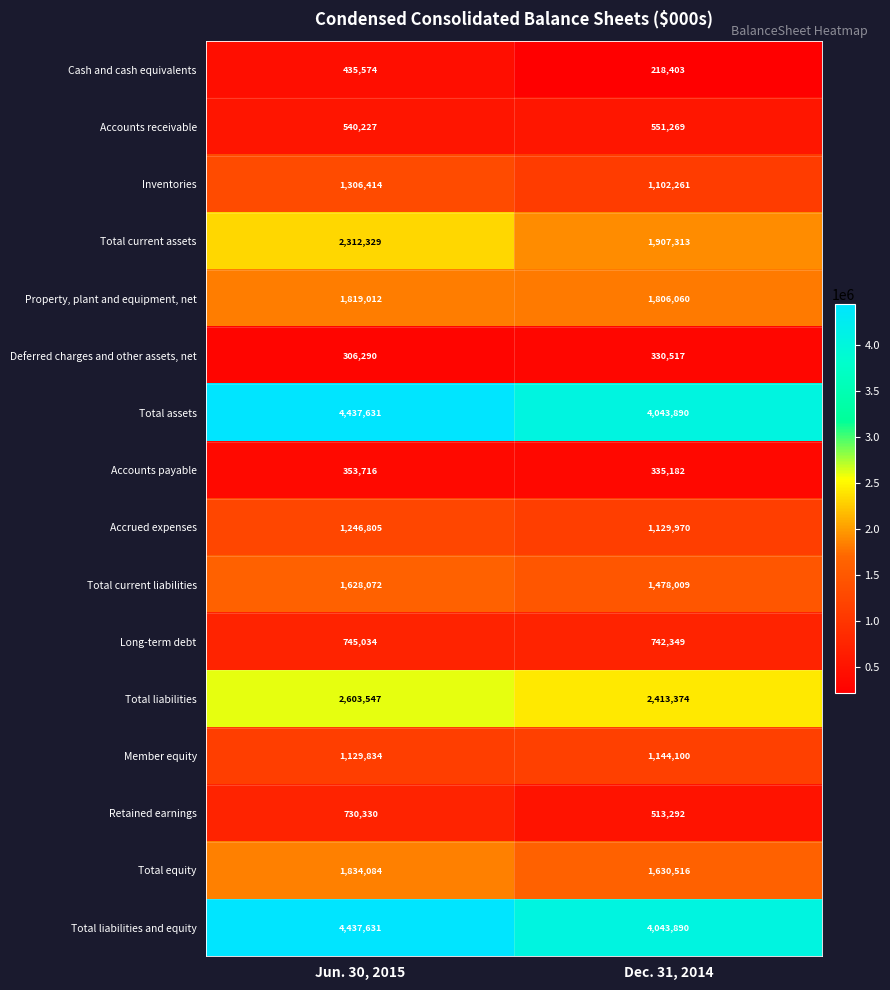

What is the total value across all series at Jun. 30, 2015?

25866530